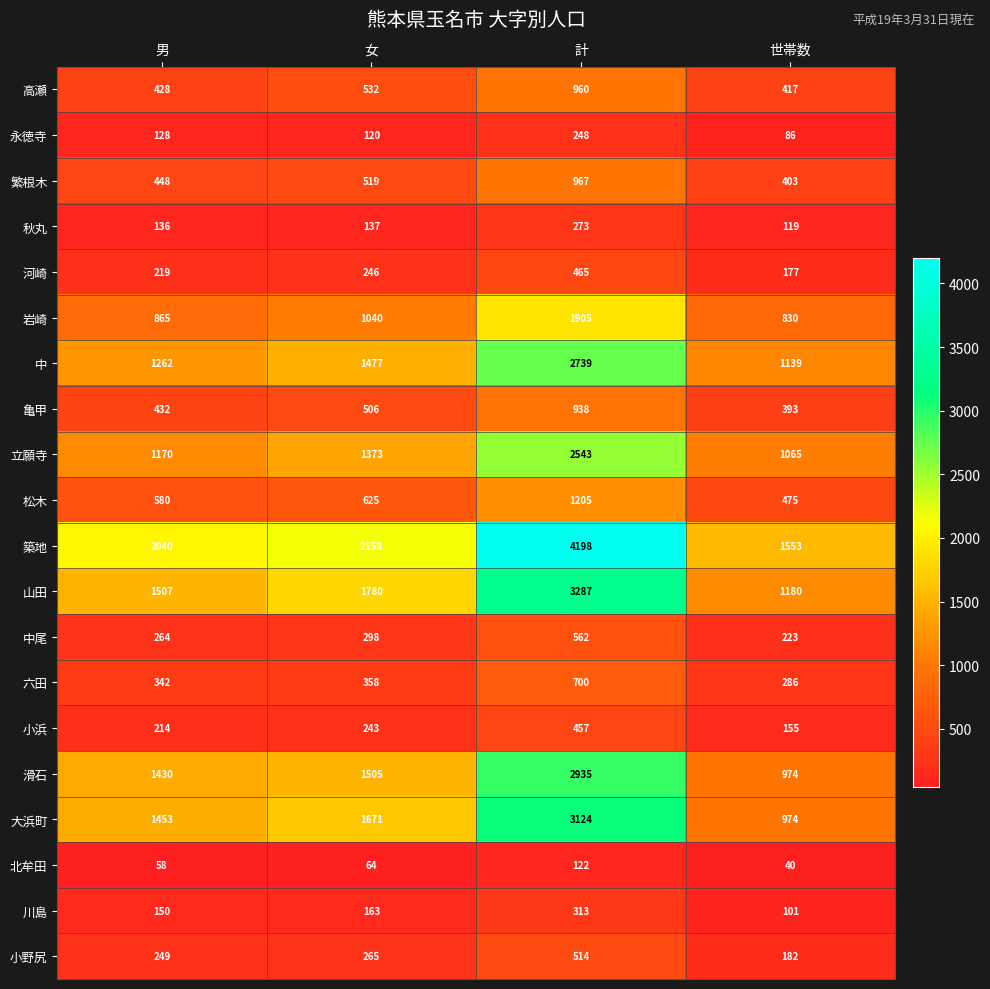

Which series has the largest total across all categories?

築地